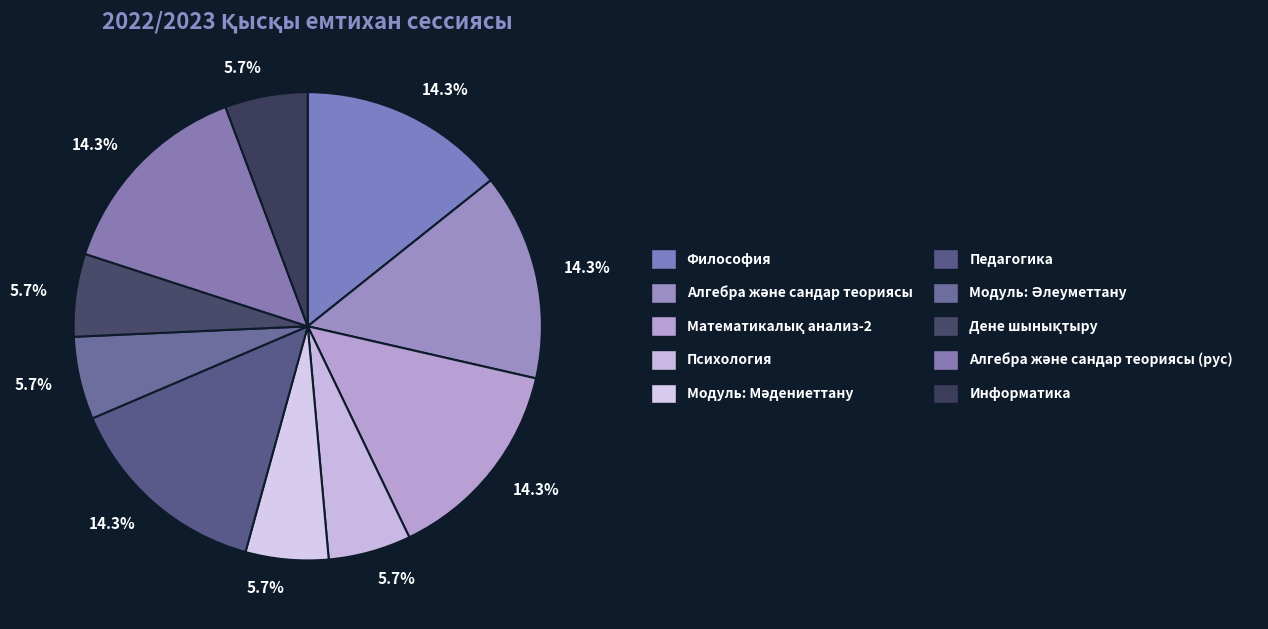

Count the number of slices in the pie.

10